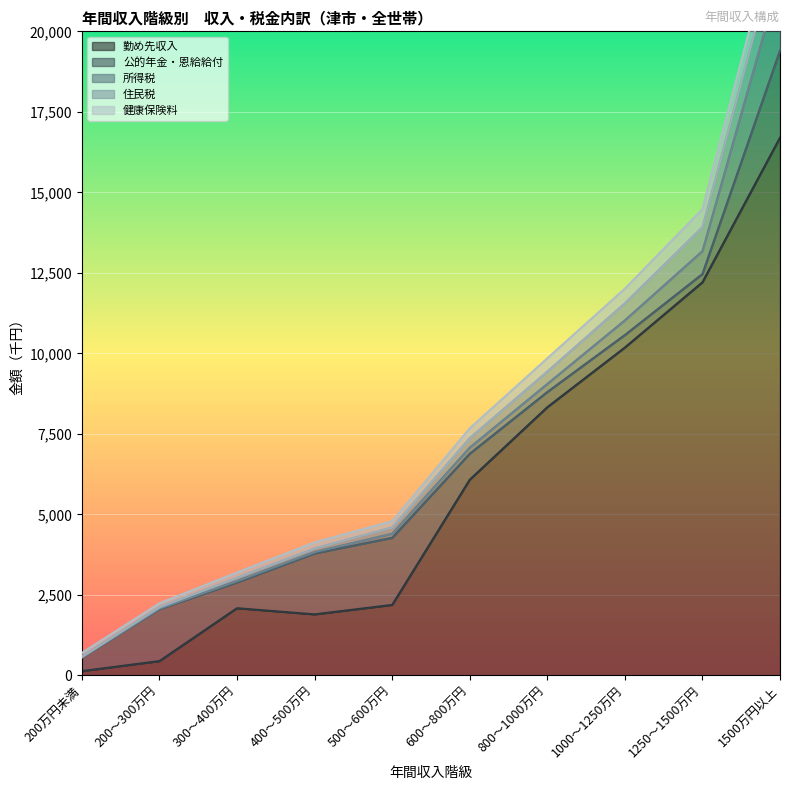

At which label does 勤め先収入 reach its peak?

1500万円以上